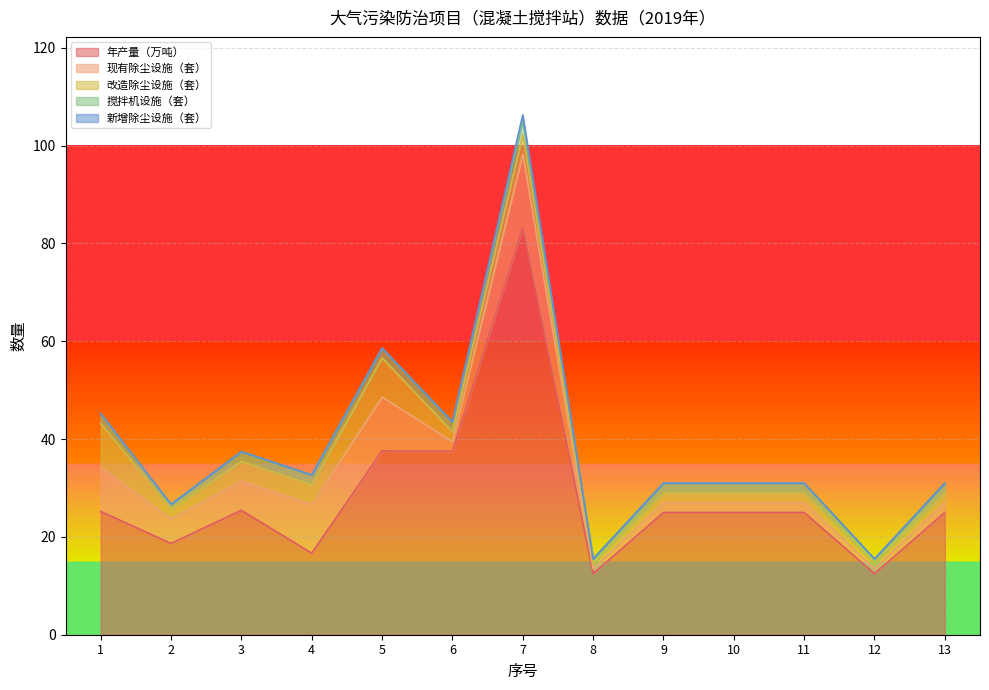

What is the difference between the maximum and minimum values in the 改造除尘设施（套） series?

8.0